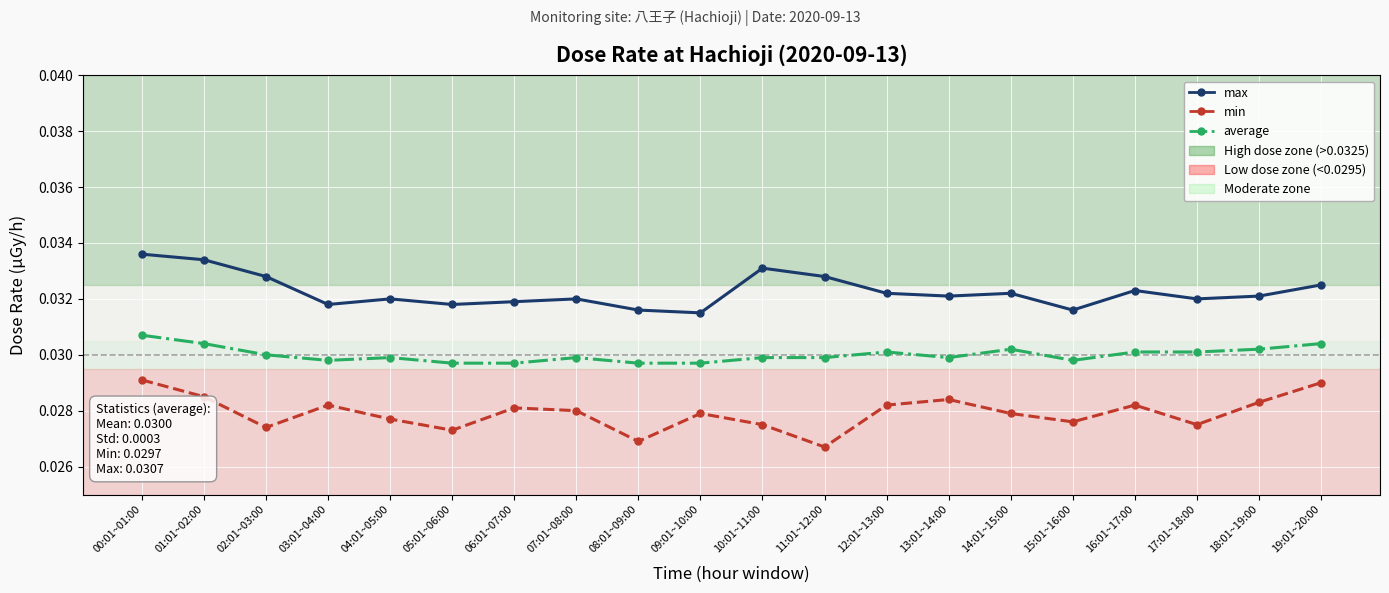

True or false: max and min intersect in this chart.

False